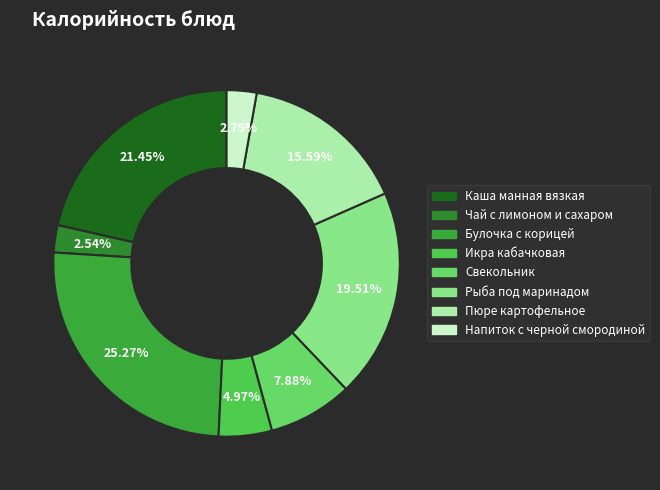

Does Чай с лимоном и сахаром represent more than half of the total?

No